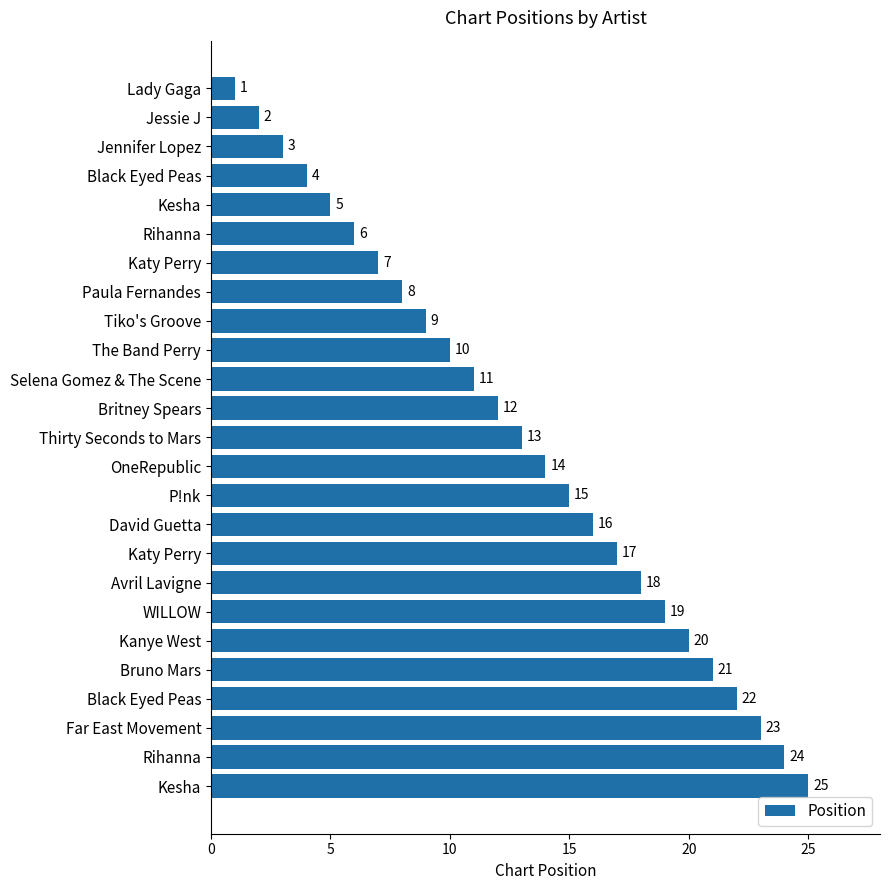

How many values are below 13?

12